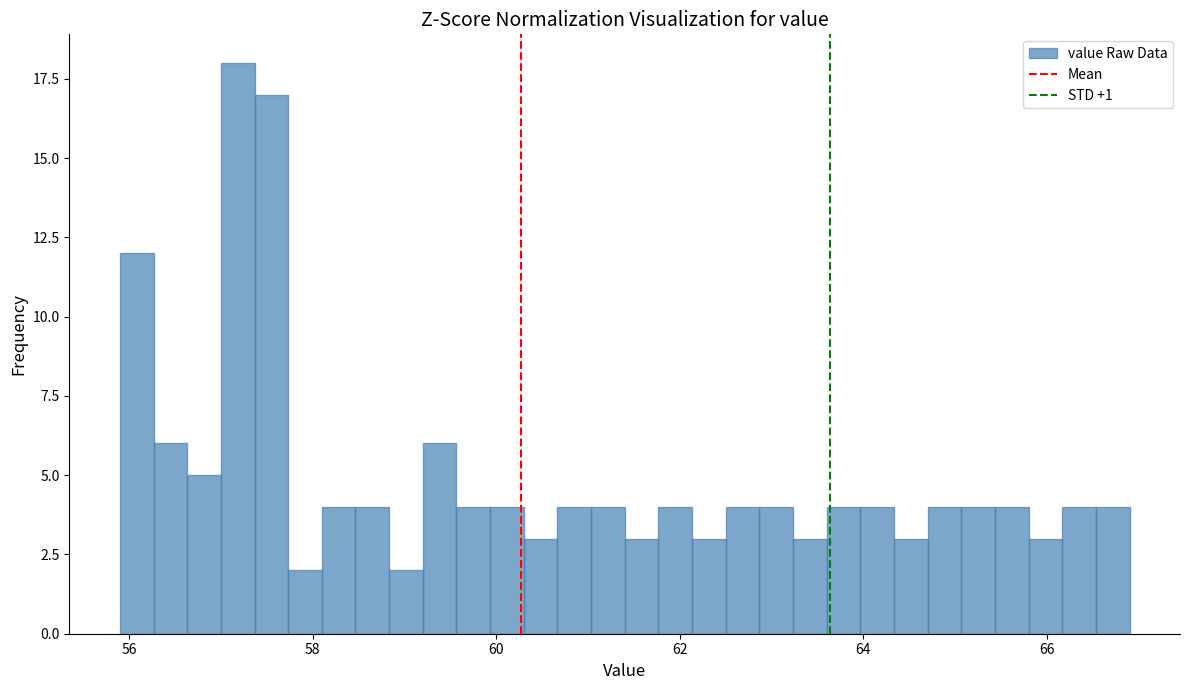

Around what value on the x-axis is the tallest bar? Give the approximate position of its centre, as read against the axis.

57.2